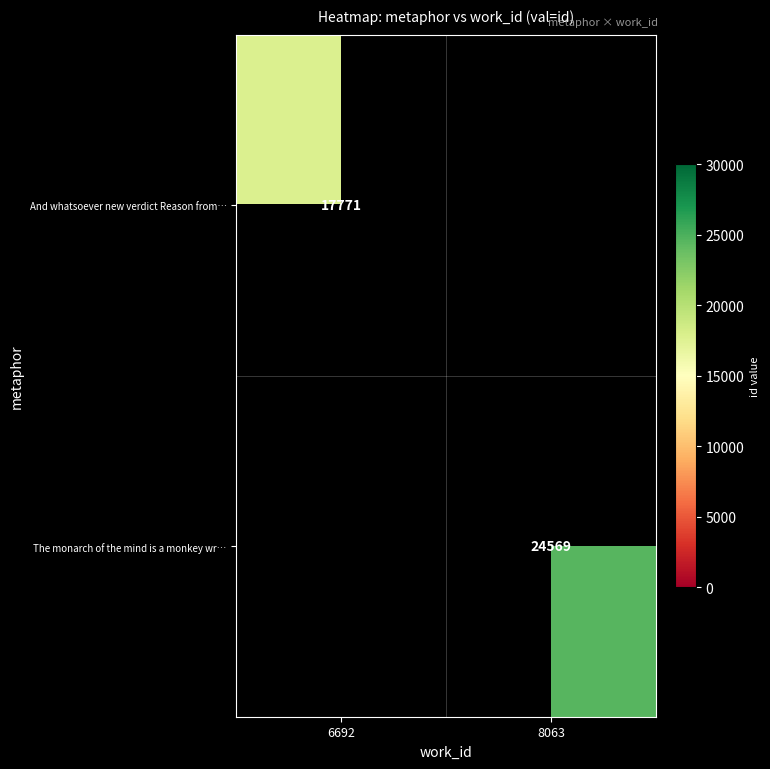

At which label is And whatsoever new verdict Reason from… closest to 17771?

6692